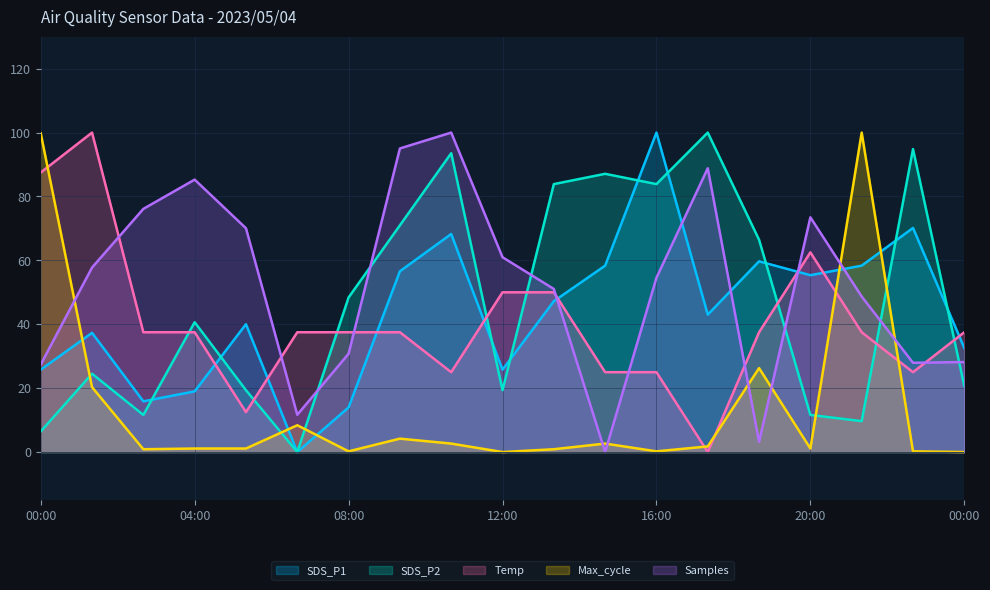

What is the total value across all series at 22:40?

218.1